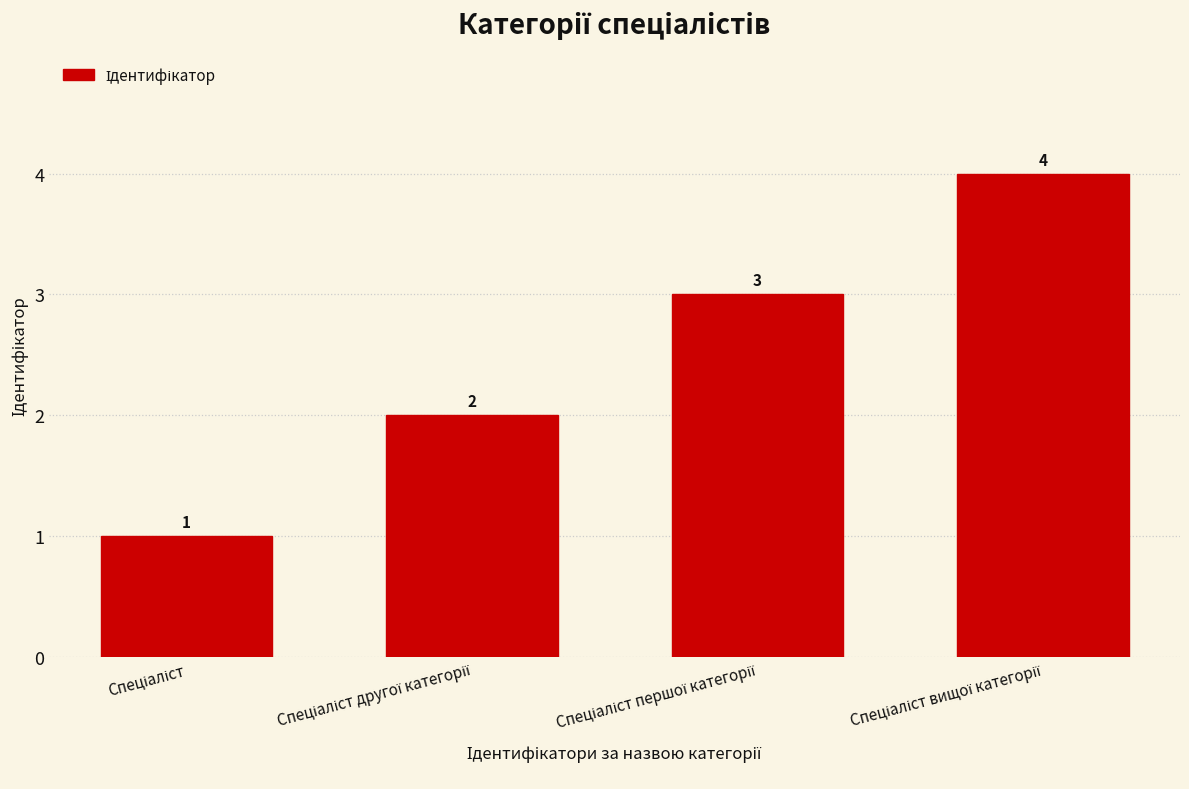

What is the value of the 3rd bar from the left?

3